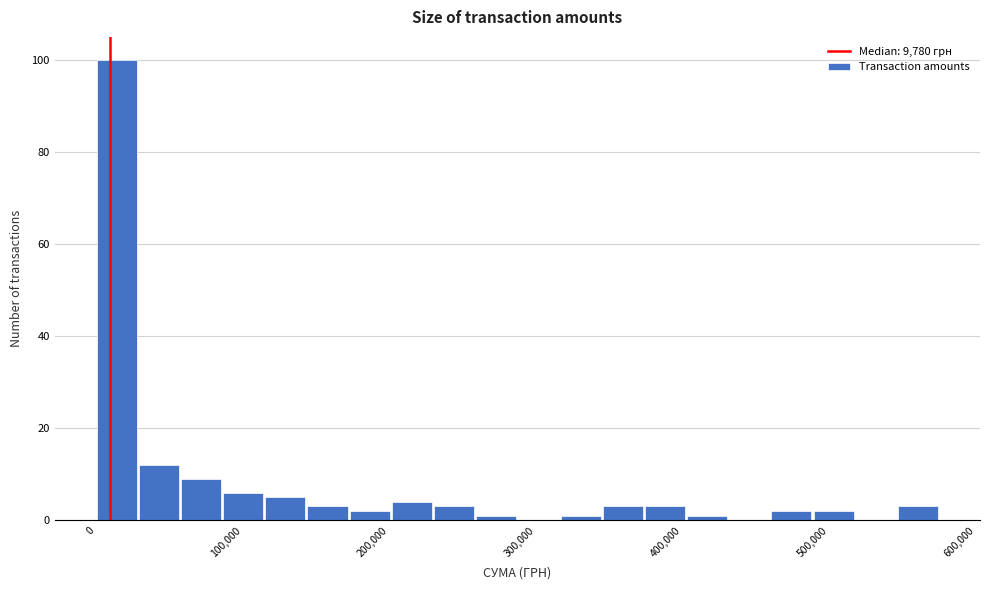

Around what value on the x-axis is the tallest bar? Give the approximate position of its centre, as read against the axis.

10000